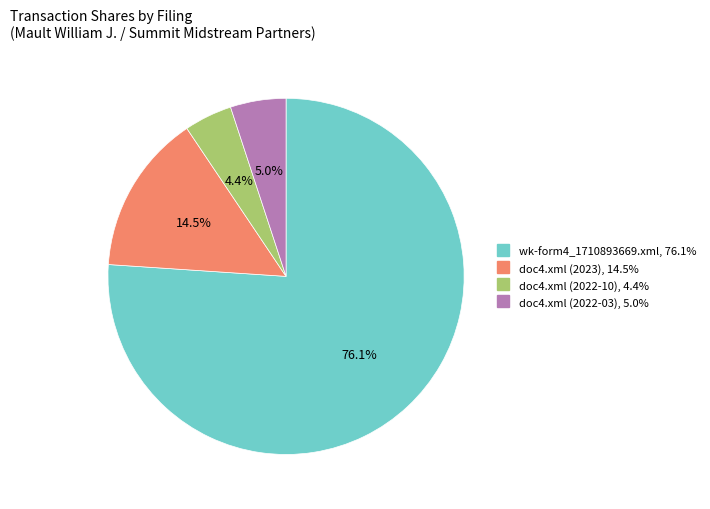

To the nearest percent, what is the difference between the doc4.xml (2023) and wk-form4_1710893669.xml slice percentages?

62%